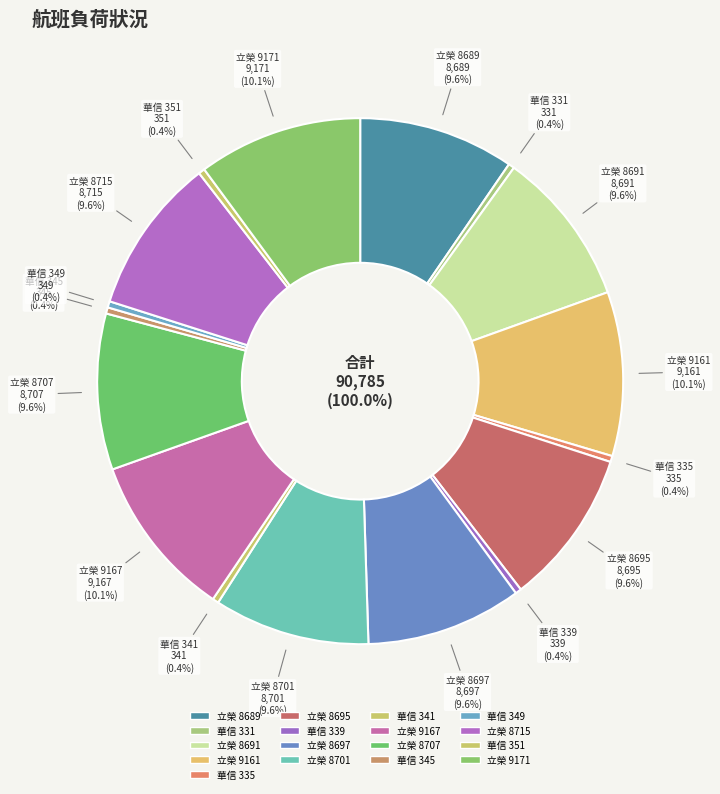

Rank the categories by value from lowest to highest.

華信 331, 華信 335, 華信 339, 華信 341, 華信 345, 華信 349, 華信 351, 立榮 8689, 立榮 8691, 立榮 8695, 立榮 8697, 立榮 8701, 立榮 8707, 立榮 8715, 立榮 9161, 立榮 9167, 立榮 9171